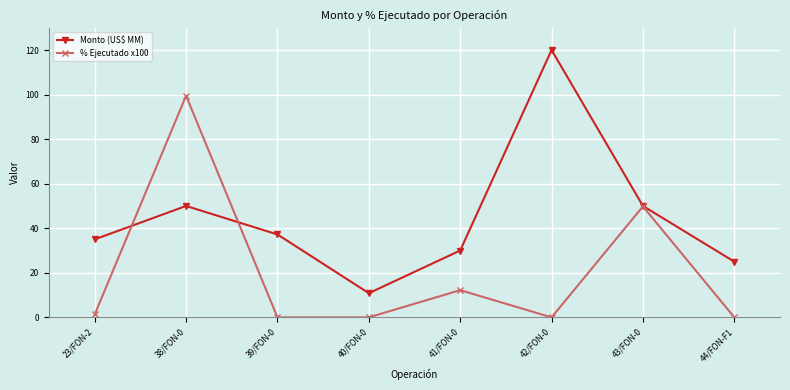

At which label is % Ejecutado x100 closest to 49?

43/FON-0